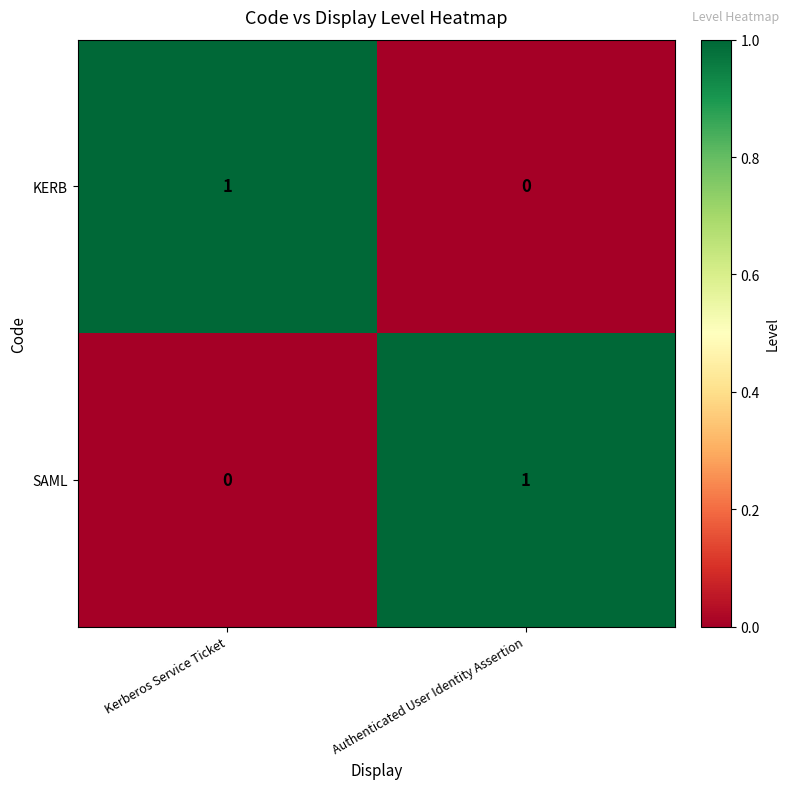

Which category has the lowest value in the SAML series?

Kerberos Service Ticket